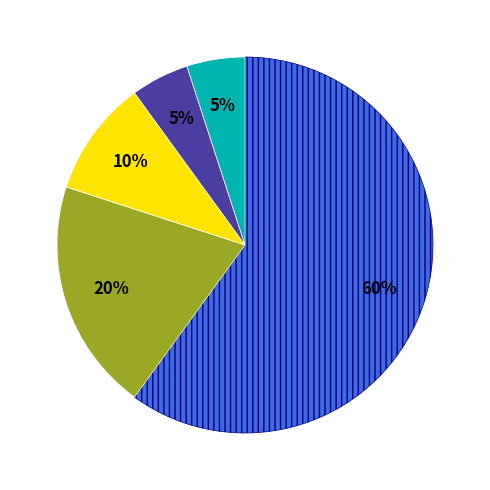

To the nearest percent, what is the difference between the largest and smallest slice percentages?

55%